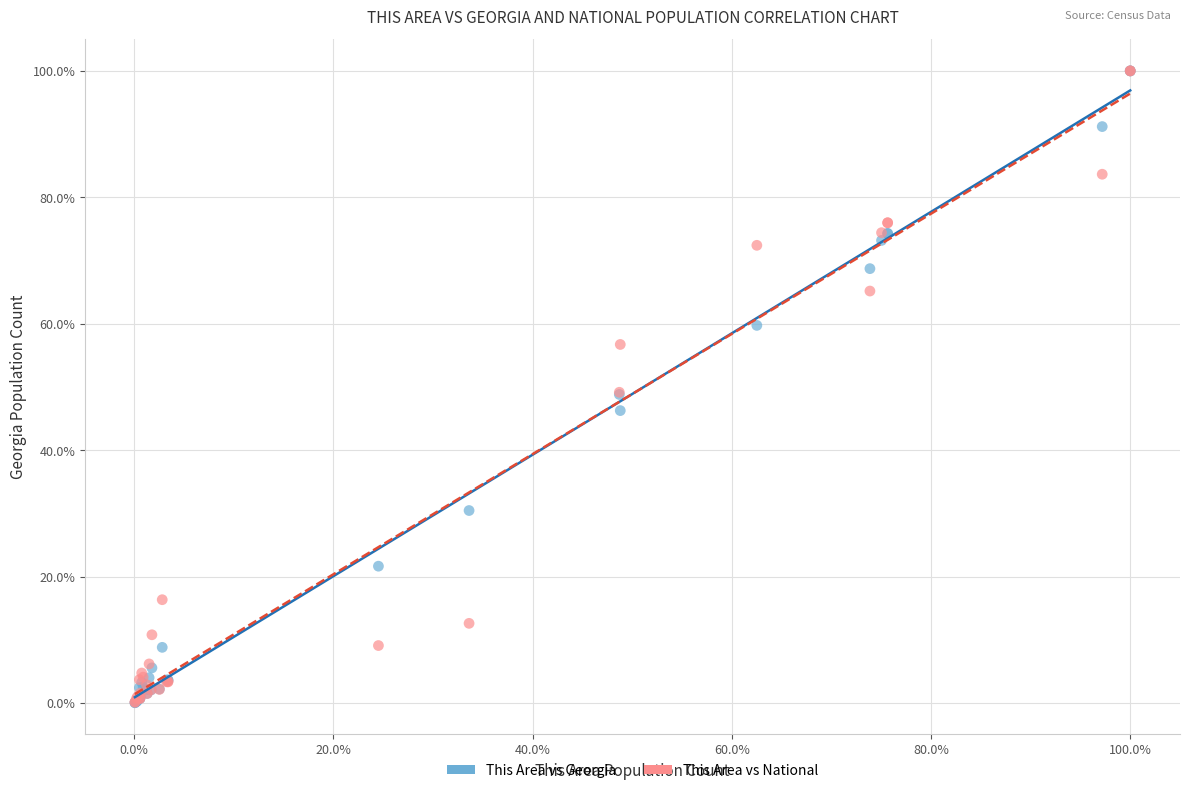

Which series has the largest Y range (max minus min)?

This Area vs Georgia